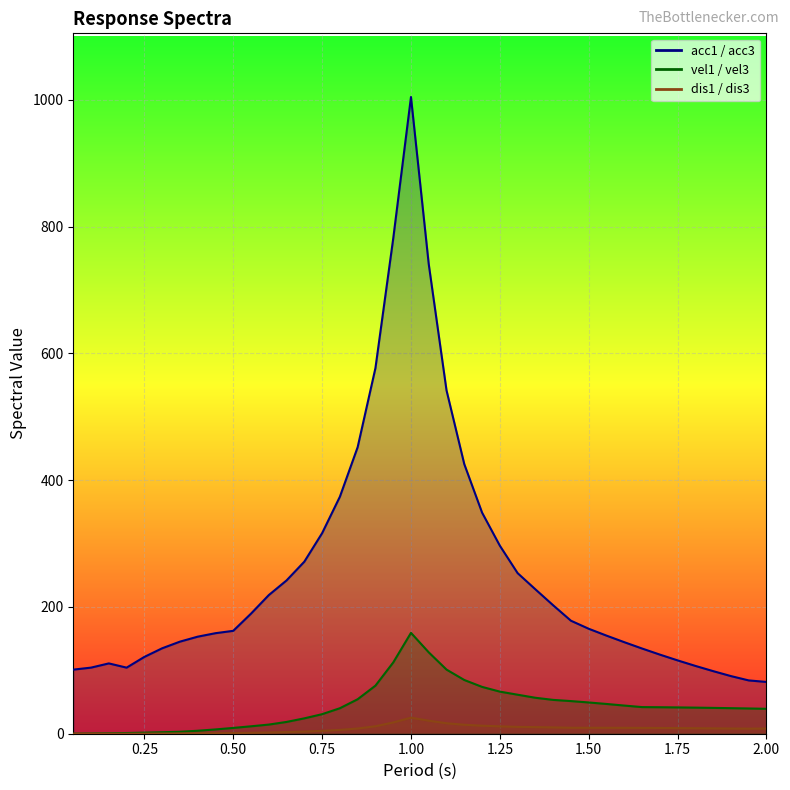

What is the label of the 21st point from the left?

1.05